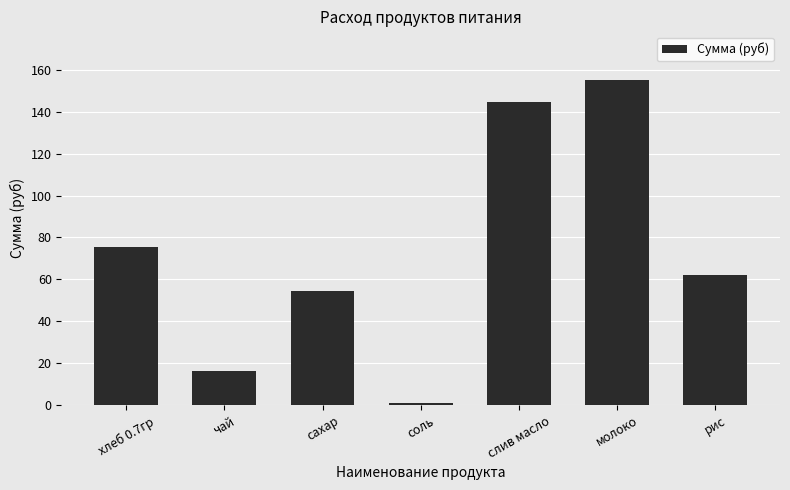

What is the change in value from хлеб 0.7гр to соль?

-74.6